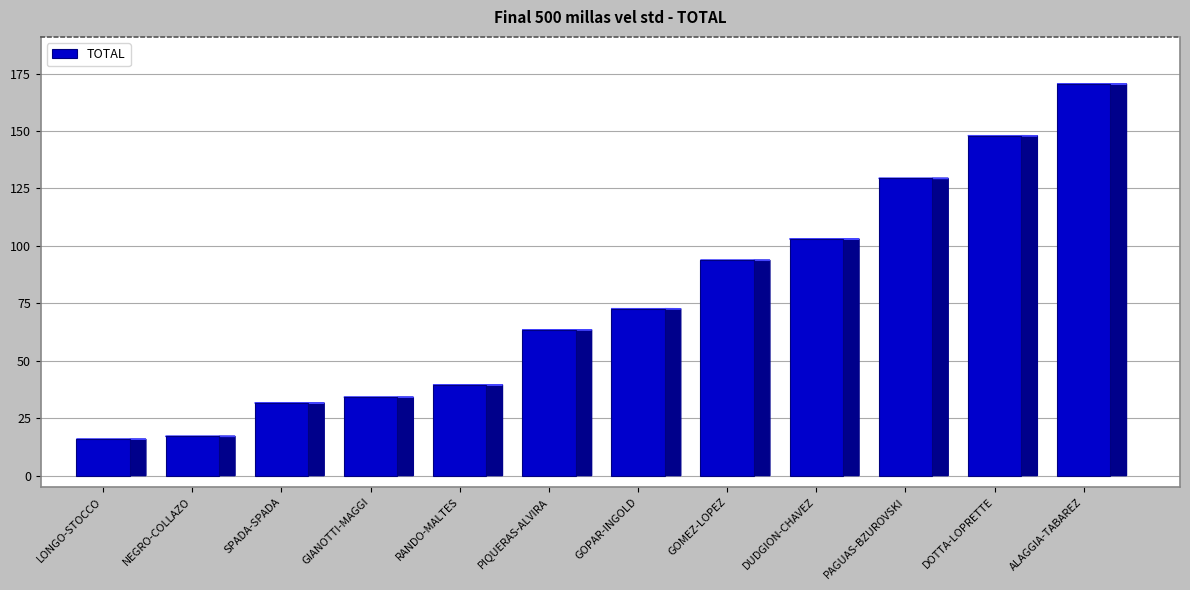

Rank the categories by value from highest to lowest.

ALAGGIA-TABAREZ, DOTTA-LOPRETTE, PAGUAS-BZUROVSKI, DUDGION-CHAVEZ, GOMEZ-LOPEZ, GOPAR-INGOLD, PIQUERAS-ALVIRA, RANDO-MALTES, GIANOTTI-MAGGI, SPADA-SPADA, NEGRO-COLLAZO, LONGO-STOCCO